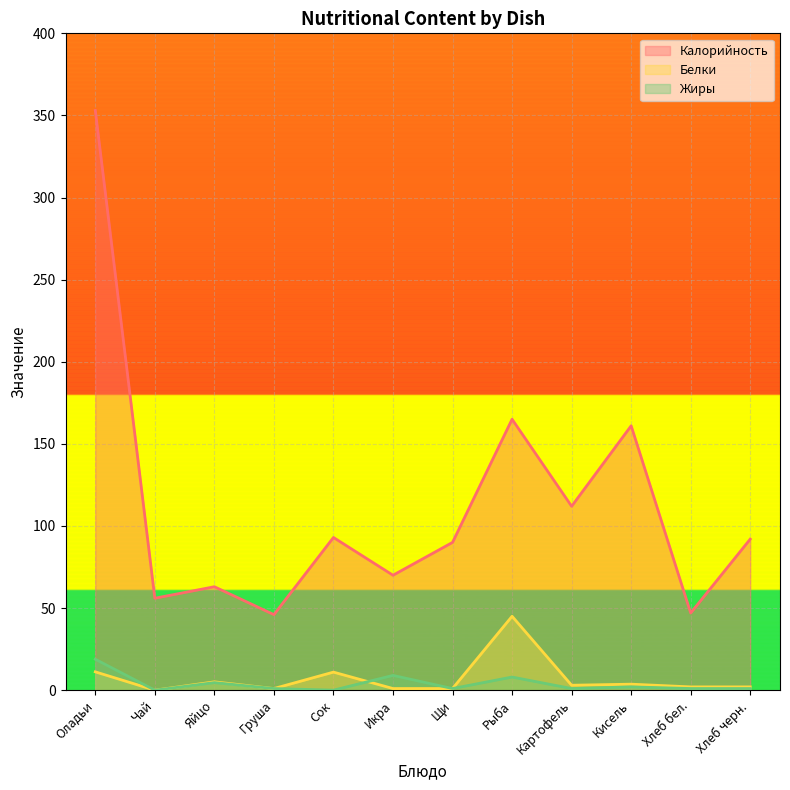

How many lines are shown in the chart?

3